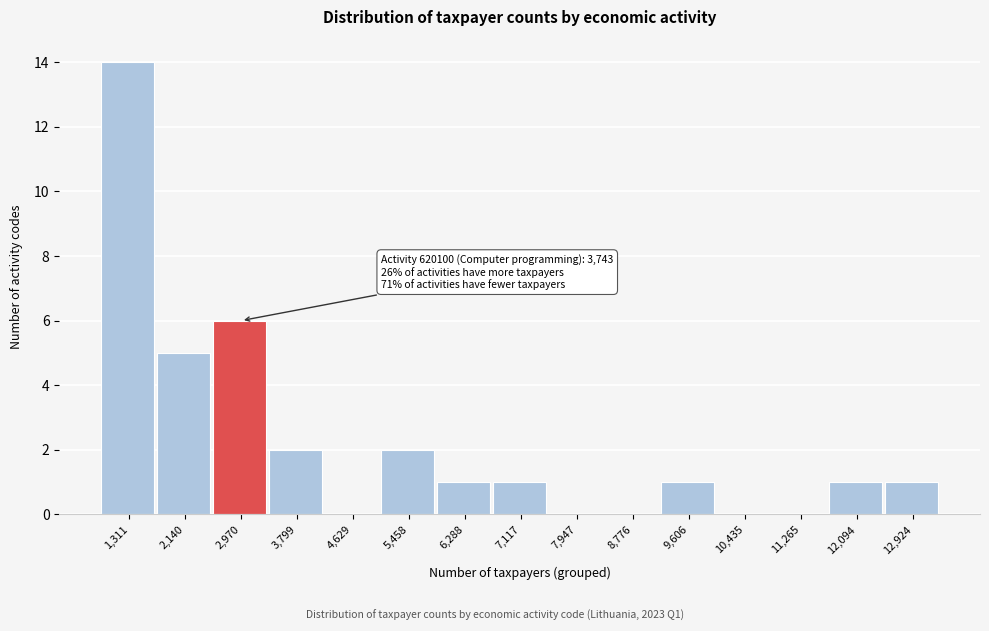

Reading left to right, list all the values displayed in this chart.

1,311=14	2,140=5	2,970=6	3,799=2	4,629=0	5,458=2	6,288=1	7,117=1	7,947=0	8,776=0	9,606=1	10,435=0	11,265=0	12,094=1	12,924=1